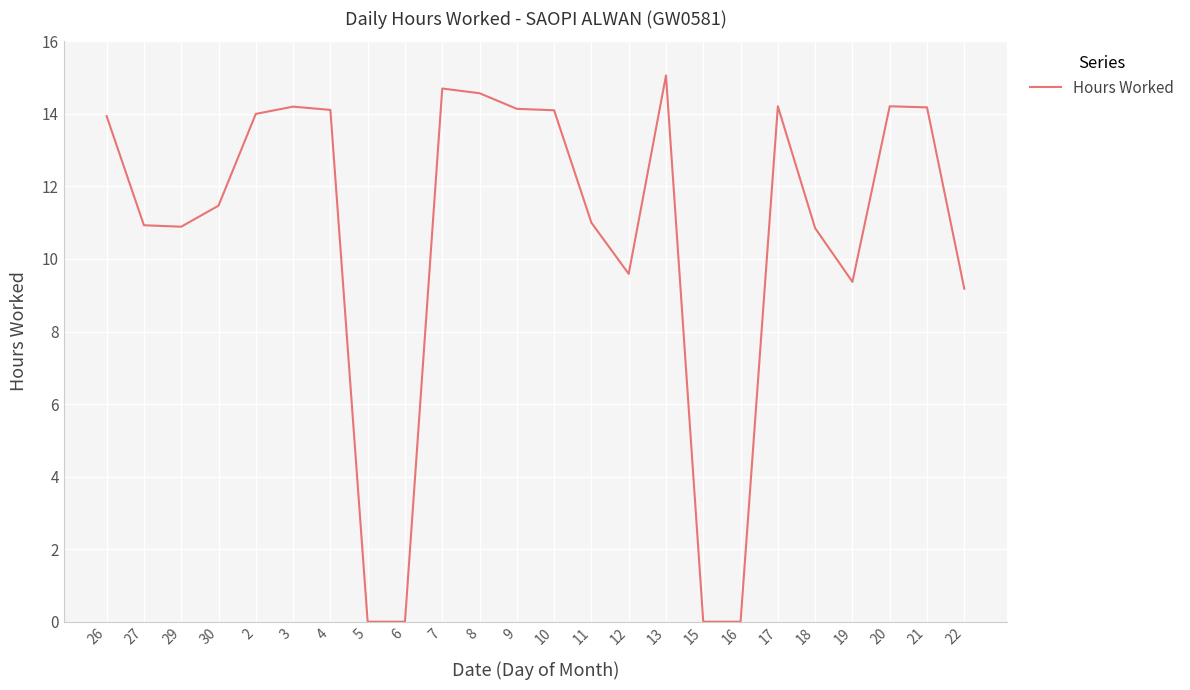

True or false: the data shows 7.6 at 2.

False